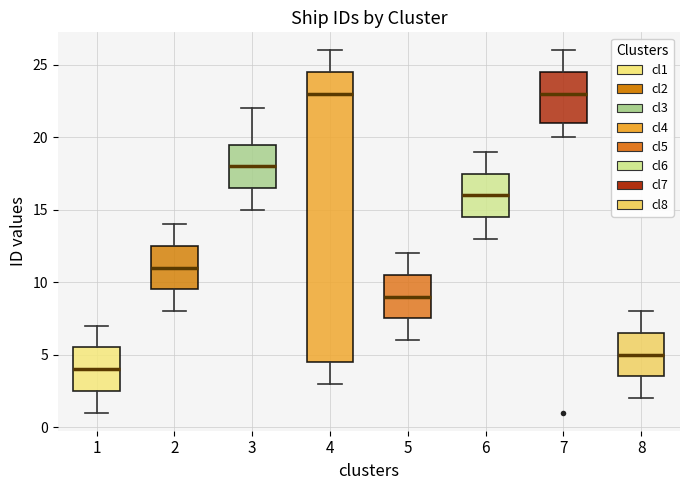

Reading left to right, transcribe this box plot: for each box, give where its median line is, the range the box spans, and where its two whiskers end, as read against the y-axis. The values are not printed on the chart, so give them approximately, as read against the axis.

1: median 4.0, box 2.5 to 5.5, whiskers 1.0 to 7.0
2: median 11.0, box 9.5 to 12.5, whiskers 8.0 to 14.0
3: median 18.0, box 16.5 to 19.5, whiskers 15.0 to 22.0
4: median 23.0, box 4.5 to 24.5, whiskers 3.0 to 26.0
5: median 9.0, box 7.5 to 10.5, whiskers 6.0 to 12.0
6: median 16.0, box 14.5 to 17.5, whiskers 13.0 to 19.0
7: median 23.0, box 21.0 to 24.5, whiskers 20.0 to 26.0
8: median 5.0, box 3.5 to 6.5, whiskers 2.0 to 8.0